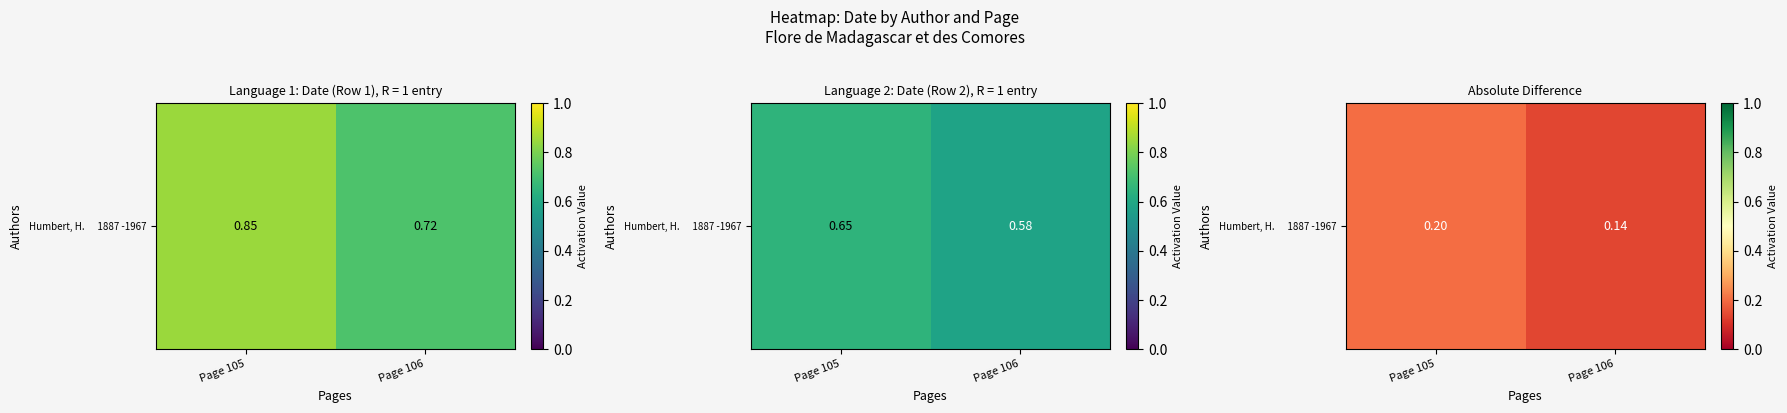

List the labels in order of value, smallest first.

Page 106, Page 105